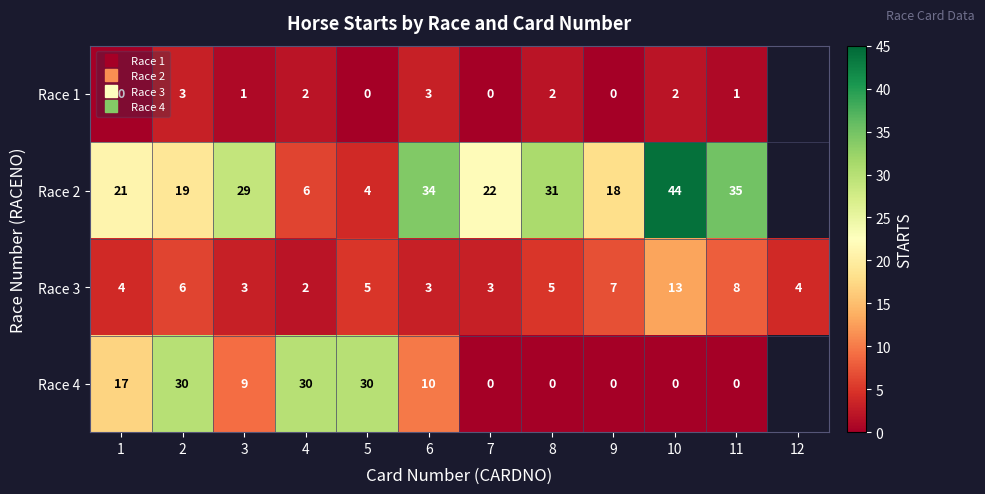

The value of Race 2 at 6 is 15.3. True or false?

False